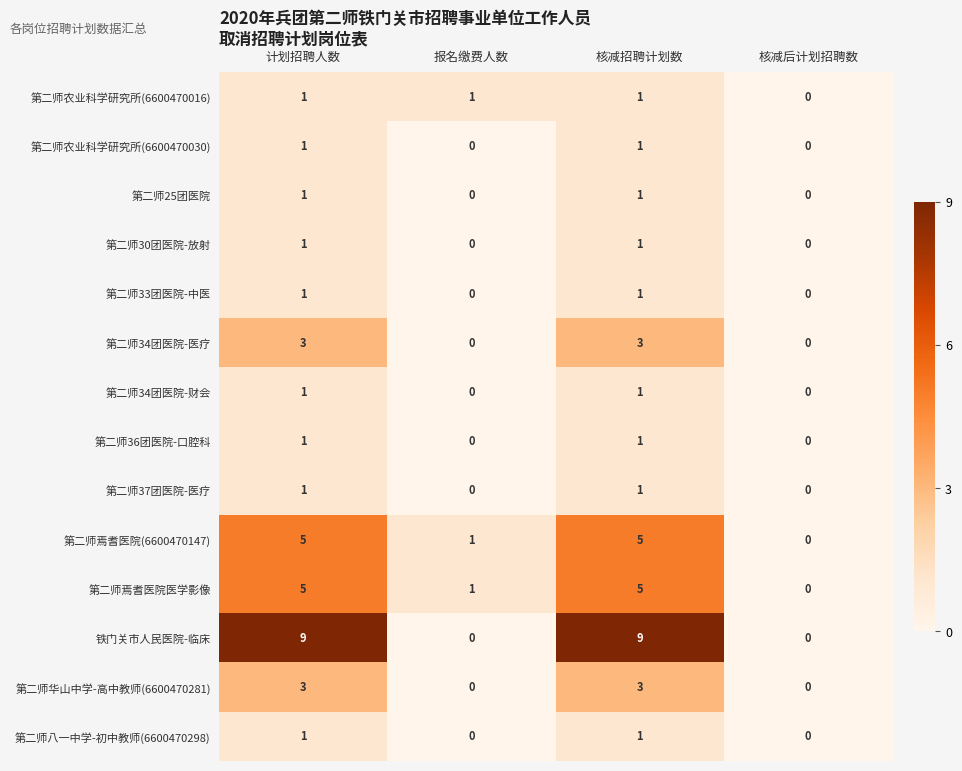

Is the value of 第二师34团医院-财会 at 报名缴费人数 greater than the value of 第二师36团医院-口腔科 at 核减招聘计划数?

No